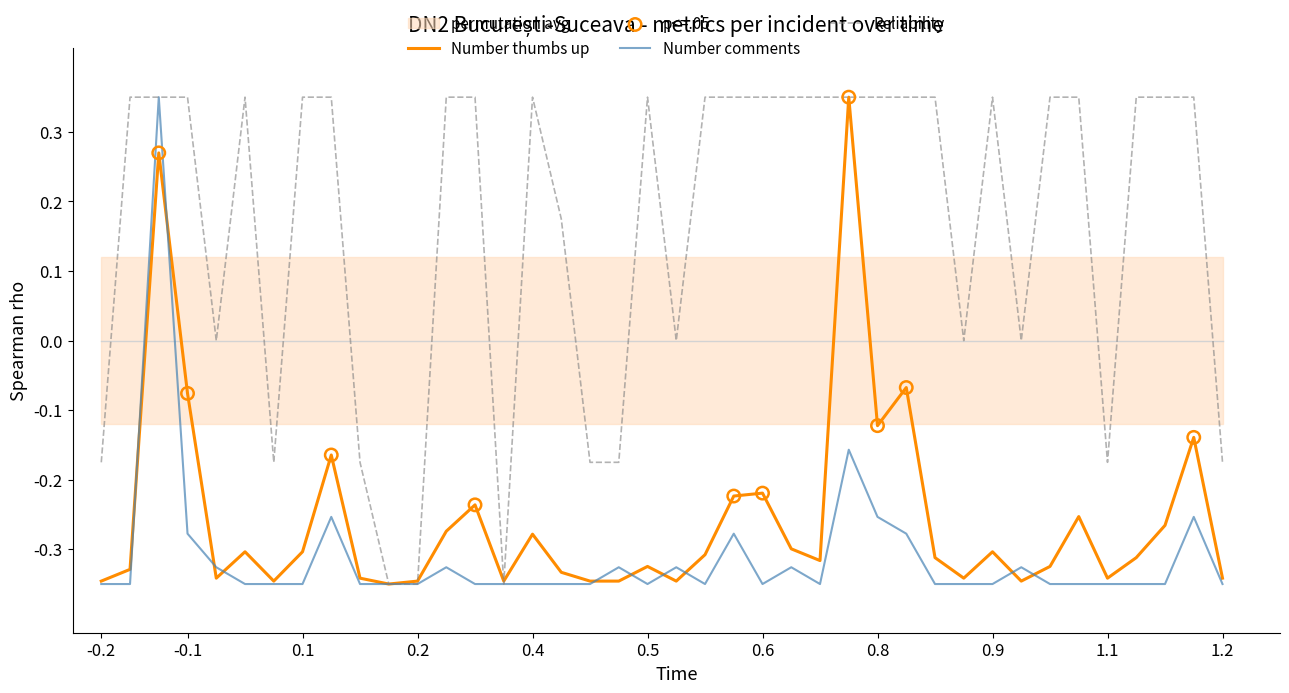

Which series has the largest Y range (max minus min)?

Number thumbs up